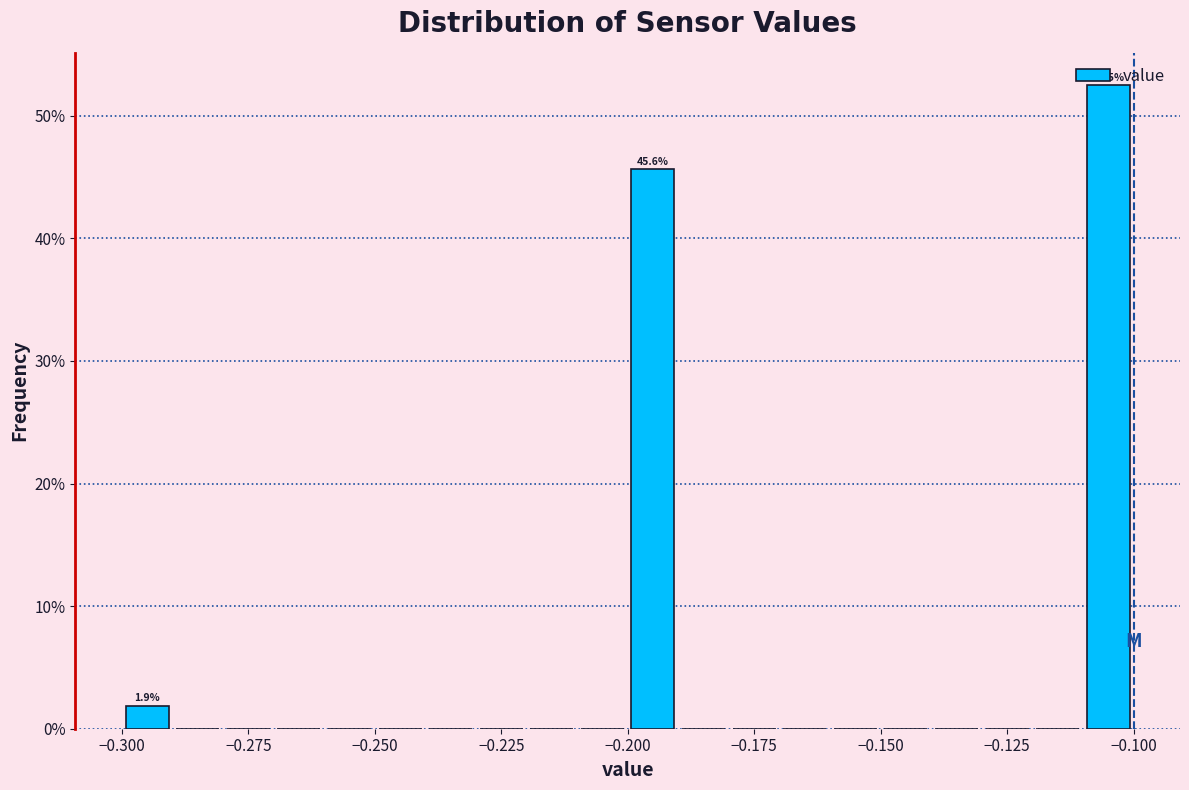

Around what value on the x-axis is the tallest bar? Give the approximate position of its centre, as read against the axis.

-0.105